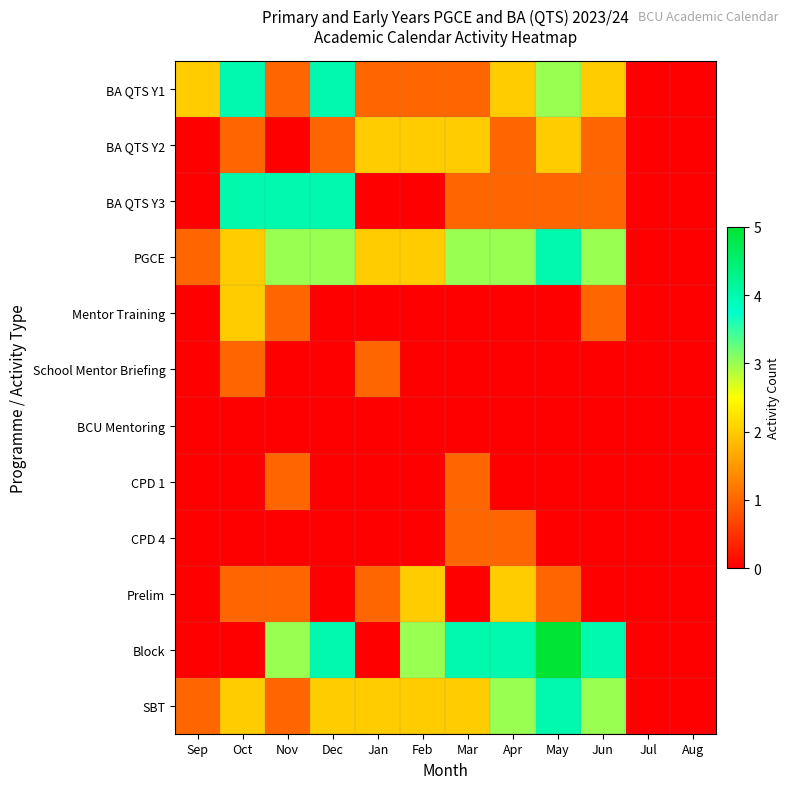

Reading left to right, what are all the values shown in this chart?

BA QTS Y1: Sep=2	Oct=4	Nov=1	Dec=4	Jan=1	Feb=1	Mar=1	Apr=2	May=3	Jun=2	Jul=0	Aug=0
BA QTS Y2: Sep=0	Oct=1	Nov=0	Dec=1	Jan=2	Feb=2	Mar=2	Apr=1	May=2	Jun=1	Jul=0	Aug=0
BA QTS Y3: Sep=0	Oct=4	Nov=4	Dec=4	Jan=0	Feb=0	Mar=1	Apr=1	May=1	Jun=1	Jul=0	Aug=0
PGCE: Sep=1	Oct=2	Nov=3	Dec=3	Jan=2	Feb=2	Mar=3	Apr=3	May=4	Jun=3	Jul=0	Aug=0
Mentor Training: Sep=0	Oct=2	Nov=1	Dec=0	Jan=0	Feb=0	Mar=0	Apr=0	May=0	Jun=1	Jul=0	Aug=0
School Mentor Briefing: Sep=0	Oct=1	Nov=0	Dec=0	Jan=1	Feb=0	Mar=0	Apr=0	May=0	Jun=0	Jul=0	Aug=0
BCU Mentoring: Sep=0	Oct=0	Nov=0	Dec=0	Jan=0	Feb=0	Mar=0	Apr=0	May=0	Jun=0	Jul=0	Aug=0
CPD 1: Sep=0	Oct=0	Nov=1	Dec=0	Jan=0	Feb=0	Mar=1	Apr=0	May=0	Jun=0	Jul=0	Aug=0
CPD 4: Sep=0	Oct=0	Nov=0	Dec=0	Jan=0	Feb=0	Mar=1	Apr=1	May=0	Jun=0	Jul=0	Aug=0
Prelim: Sep=0	Oct=1	Nov=1	Dec=0	Jan=1	Feb=2	Mar=0	Apr=2	May=1	Jun=0	Jul=0	Aug=0
Block: Sep=0	Oct=0	Nov=3	Dec=4	Jan=0	Feb=3	Mar=4	Apr=4	May=5	Jun=4	Jul=0	Aug=0
SBT: Sep=1	Oct=2	Nov=1	Dec=2	Jan=2	Feb=2	Mar=2	Apr=3	May=4	Jun=3	Jul=0	Aug=0